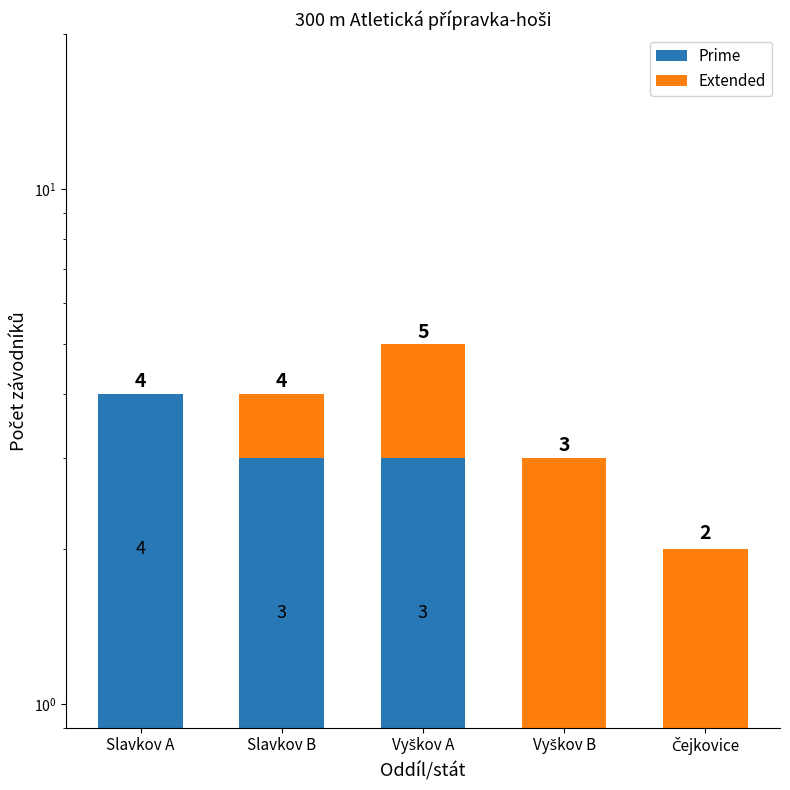

What is the label of the 3rd bar from the right?

Vyškov A